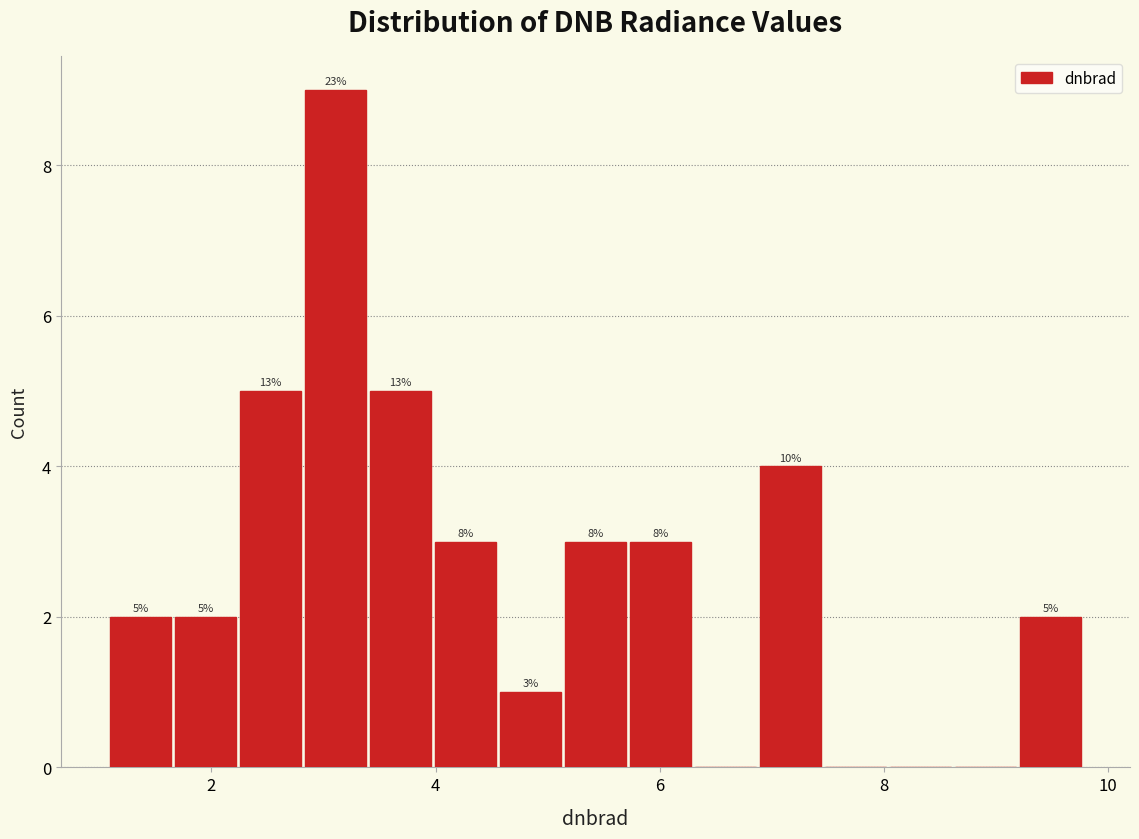

Read against the x-axis, roughly where is the centre of the tallest bar?

3.2